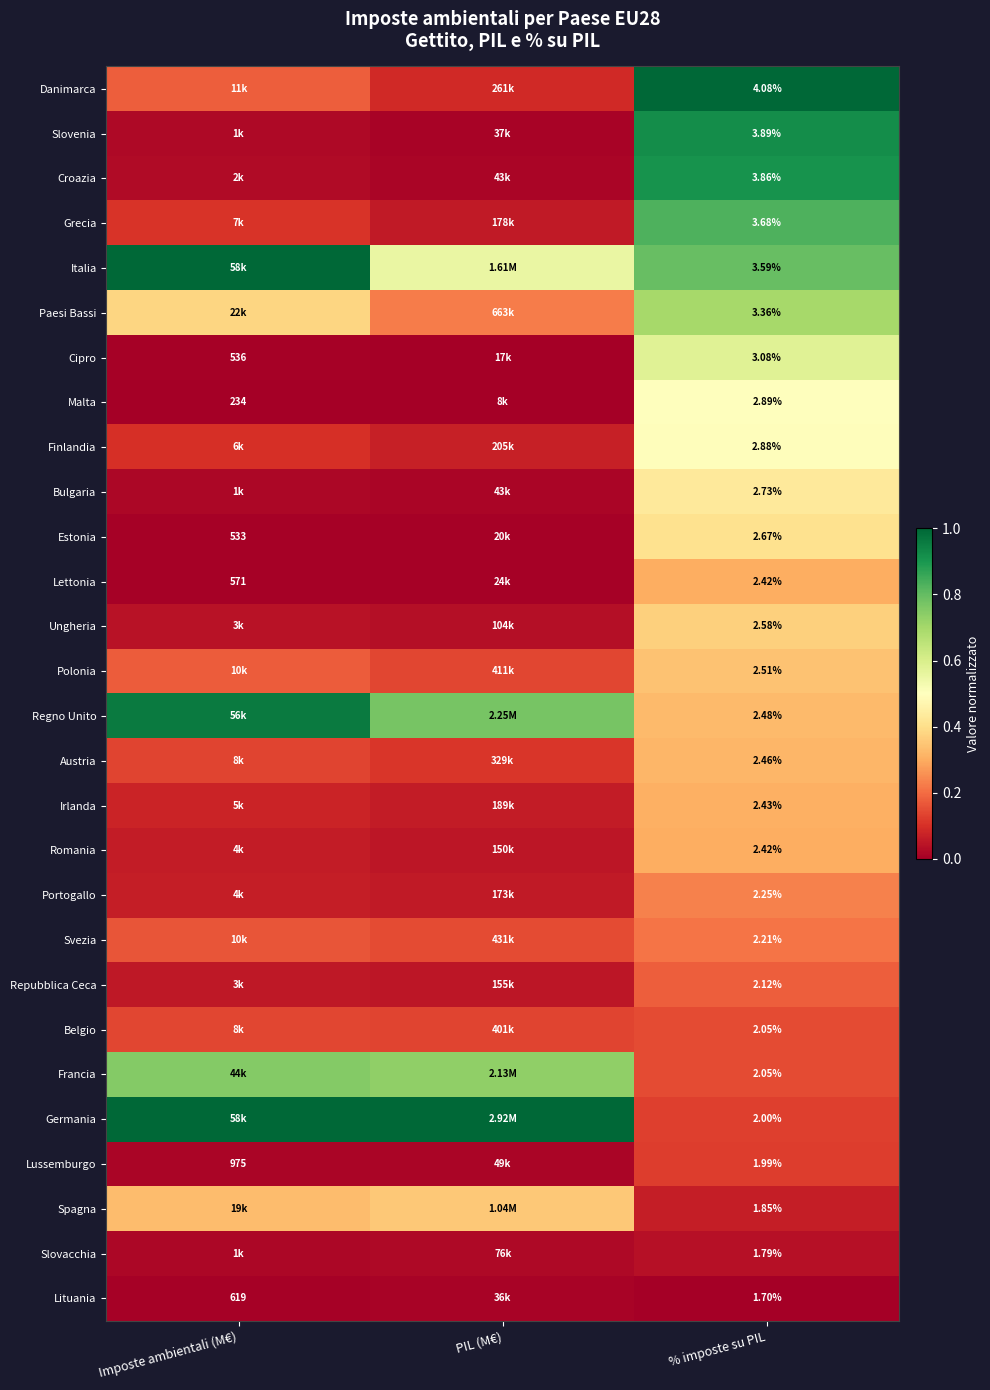

Which label corresponds to the smallest value in the chart?

Imposte ambientali (M€)